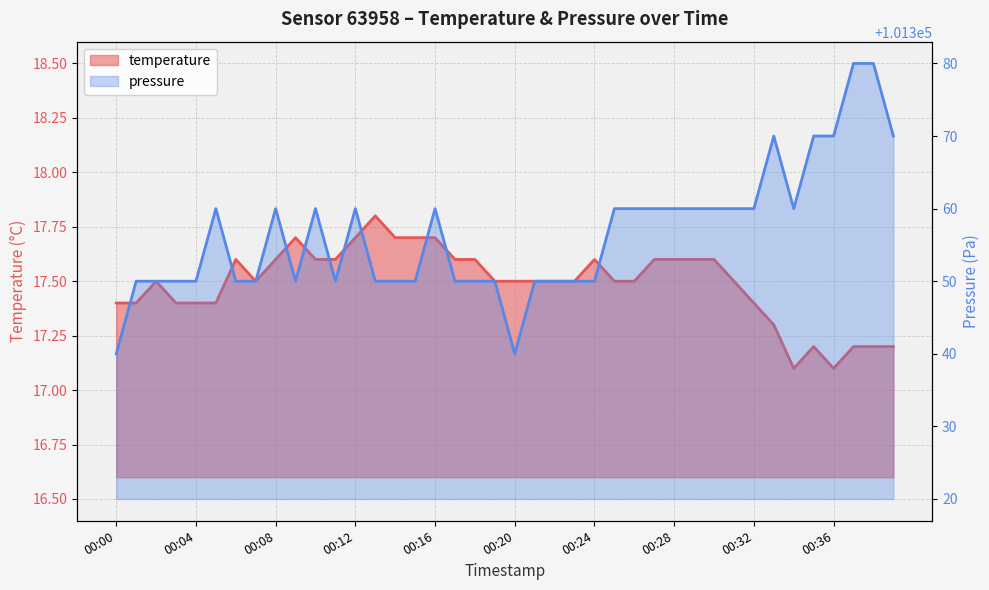

What is the difference between the maximum and minimum values in the temperature series?

0.7